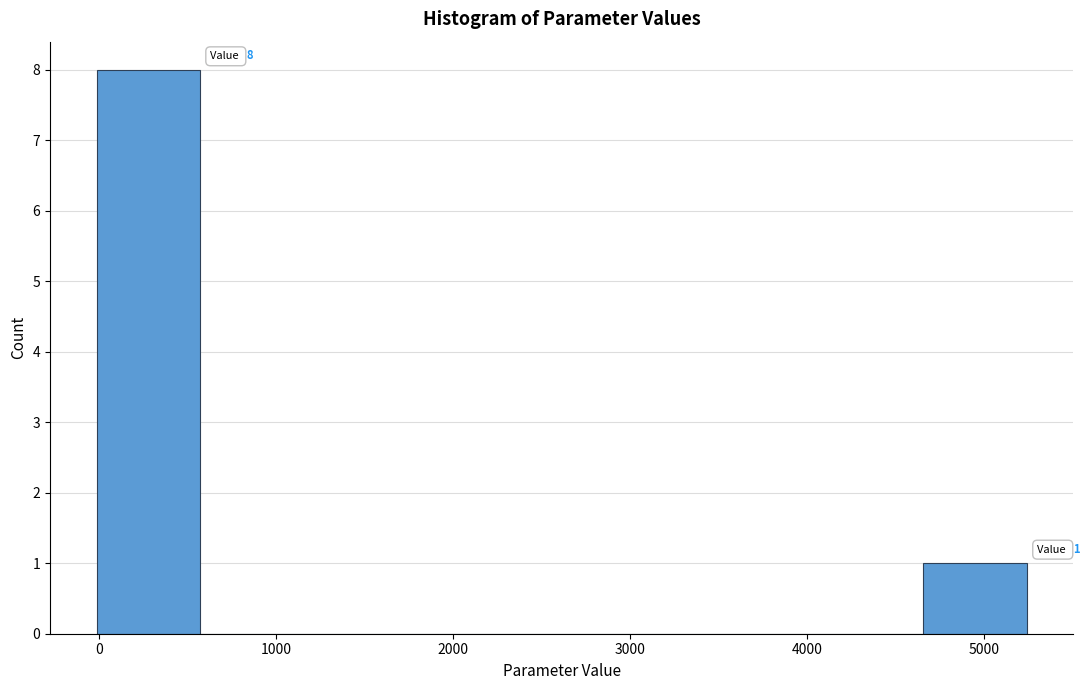

Which range on the x-axis has the tallest bar?

0 to 600